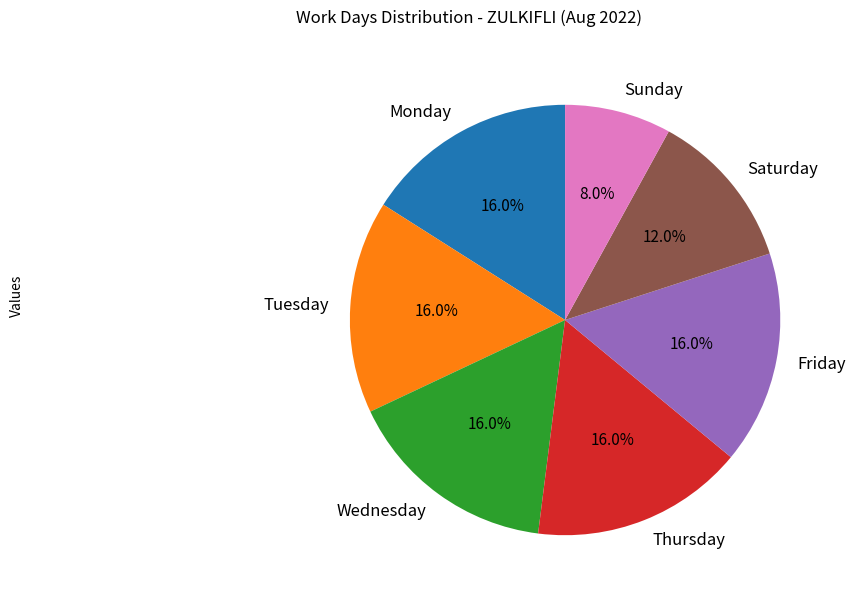

What is the ratio of the value at Sunday to the value at Friday?

0.5